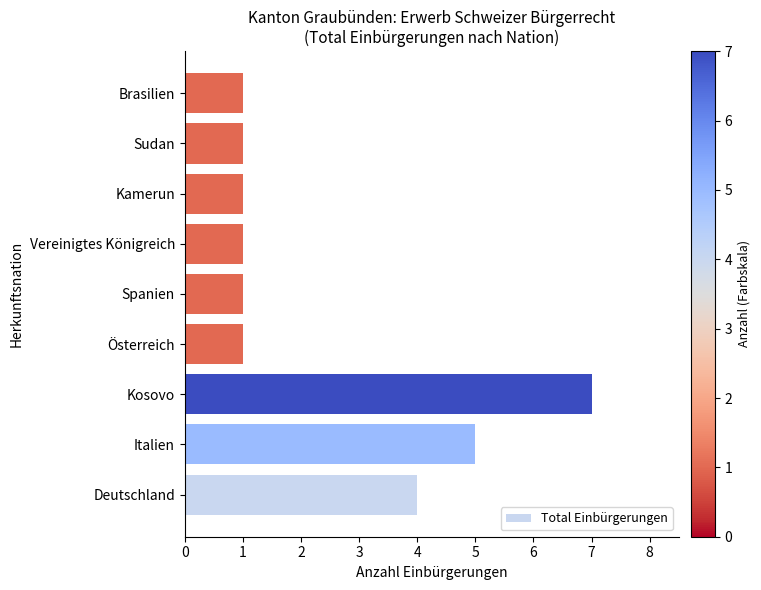

How many distinct data groups are displayed?

1